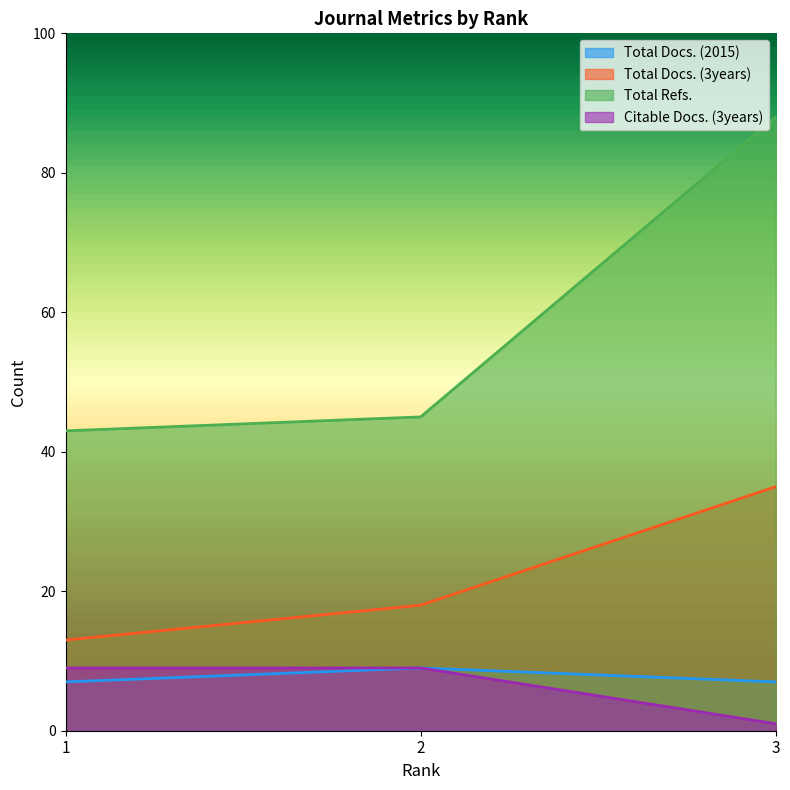

How many series are shown in this chart?

4